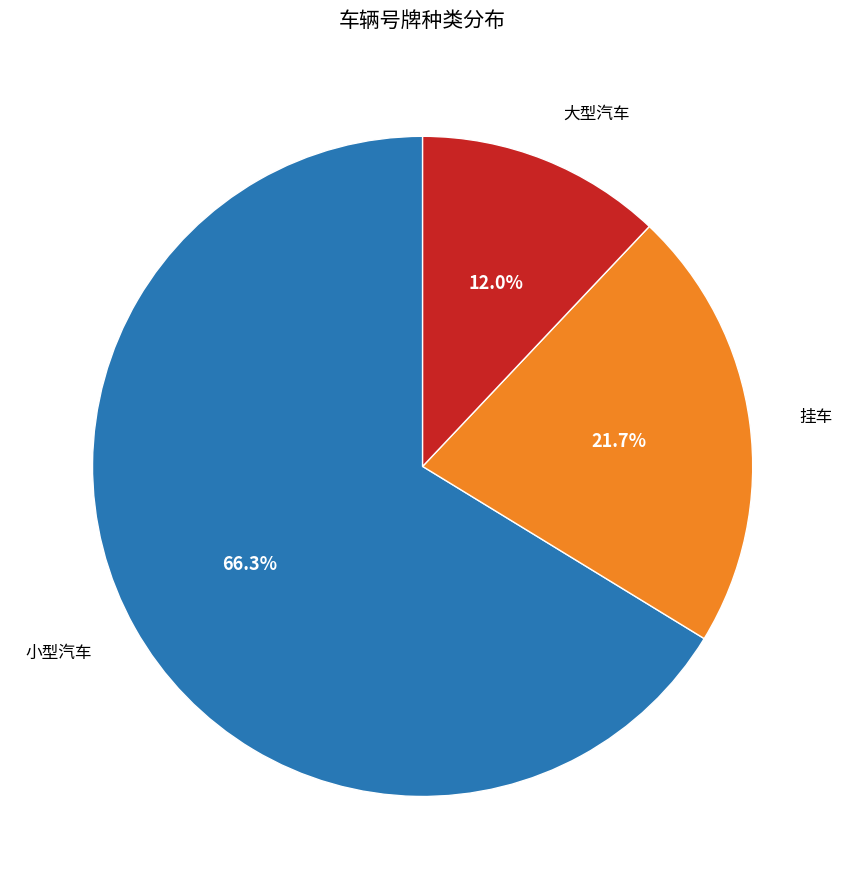

What is the largest slice in the pie chart?

小型汽车